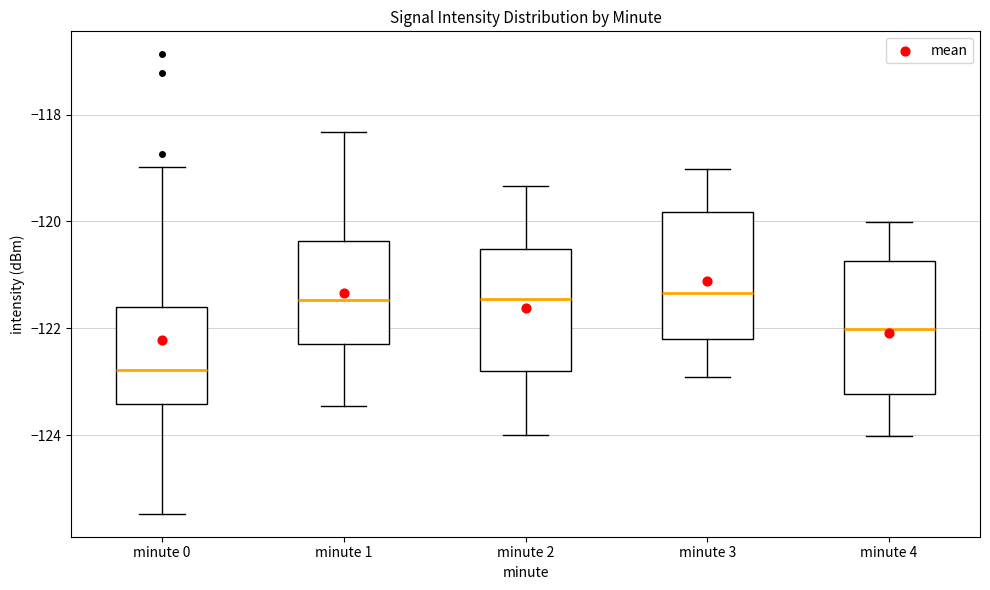

Which box has the lowest median line?

minute 0